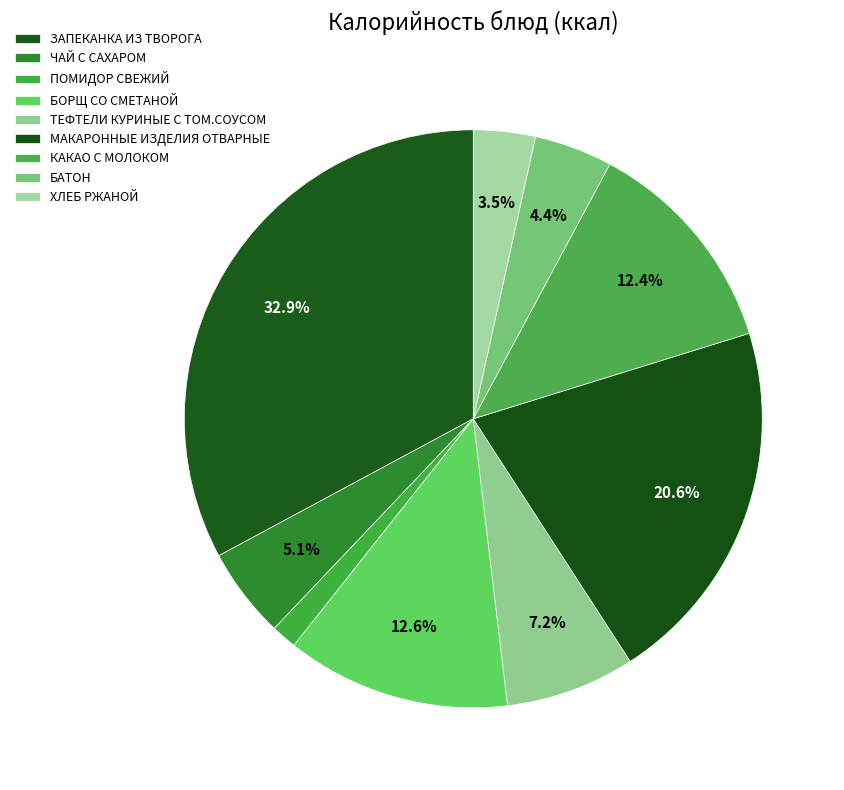

To the nearest percent, what is the combined percentage of МАКАРОННЫЕ ИЗДЕЛИЯ ОТВАРНЫЕ and ЧАЙ С САХАРОМ?

26%